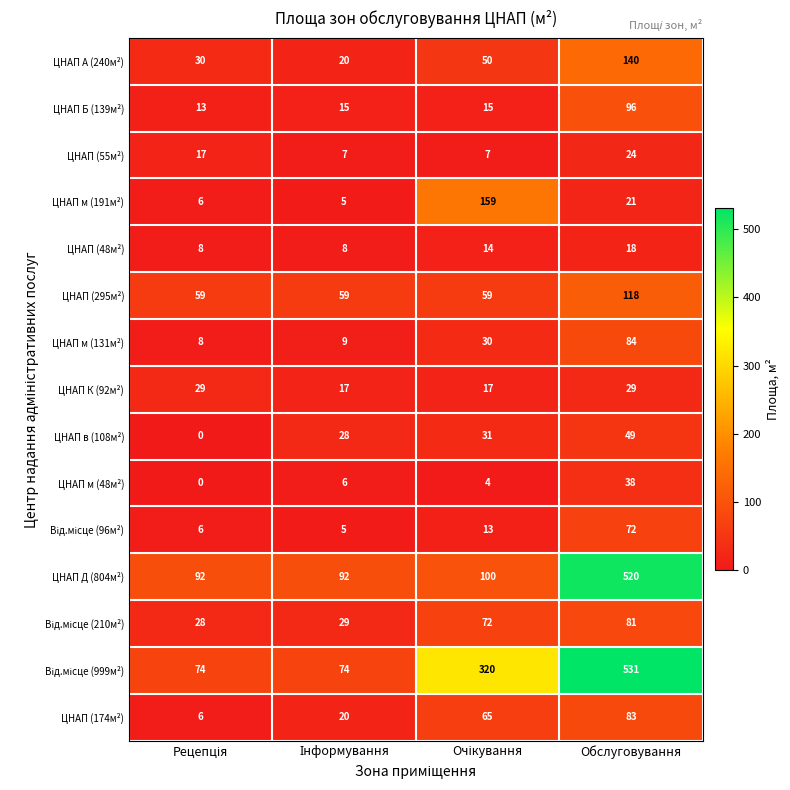

What is the difference between the maximum and second lowest values in the ЦНАП Д (804м²) series?

428